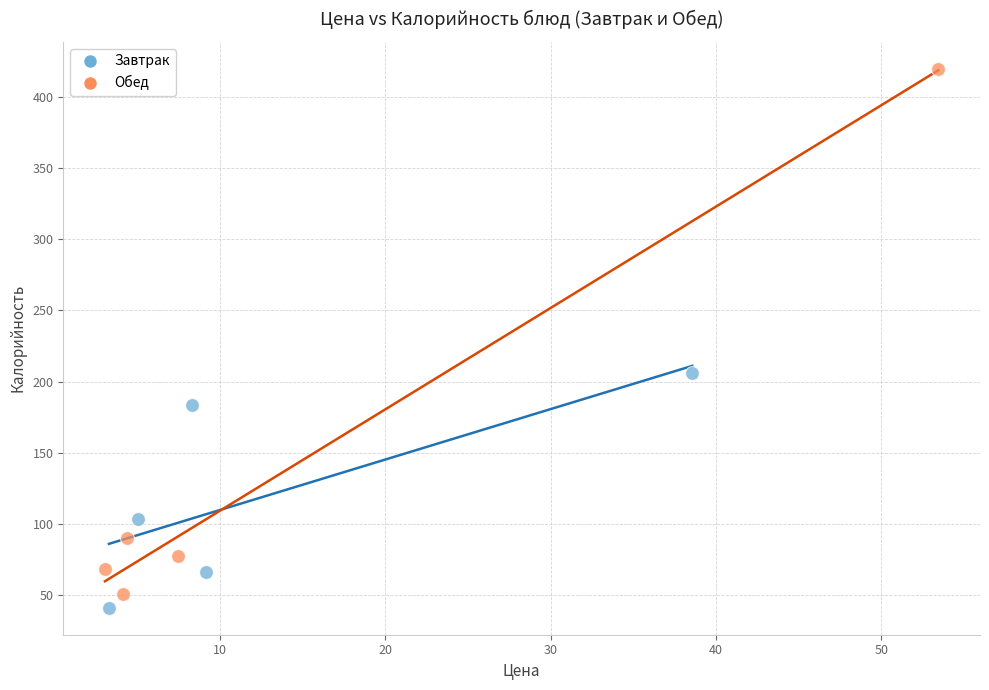

Which series has the widest spread of Y values?

Обед